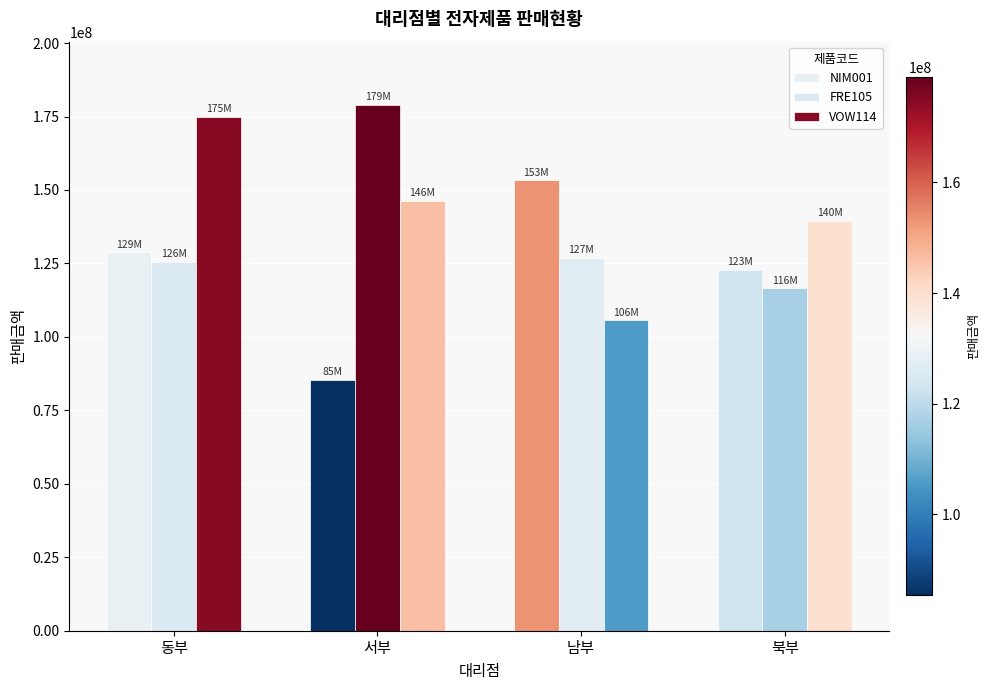

True or false: VOW114 has a value of 55929130 at 북부.

False